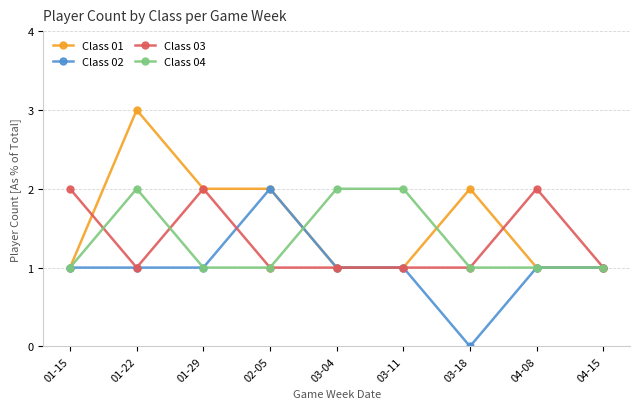

What is the difference between the Class 01 values at 01-15 and 01-22?

2